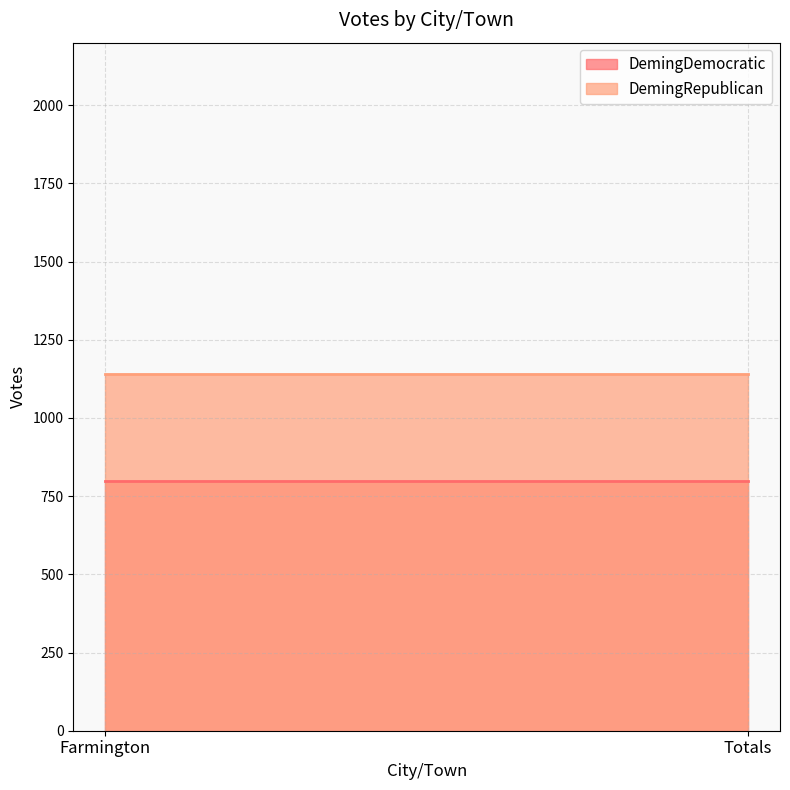

Reading left to right, list all the values displayed in this chart.

DemingDemocratic: Farmington=799	Totals=799
DemingRepublican: Farmington=1141	Totals=1141